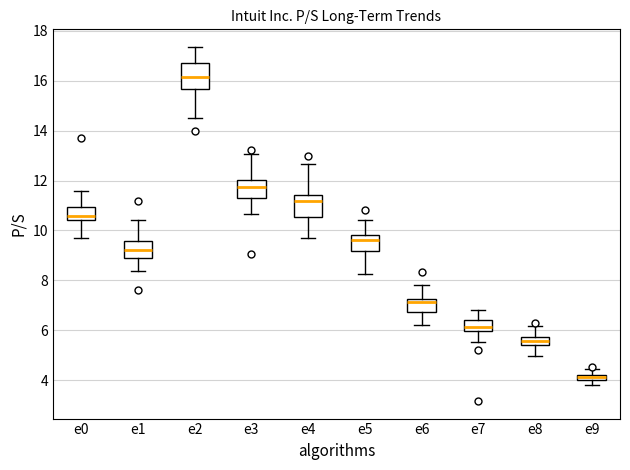

Where does the lower whisker of the box for e1 end on the y-axis? The values are not printed on the chart, so give them approximately, as read against the axis.

8.4